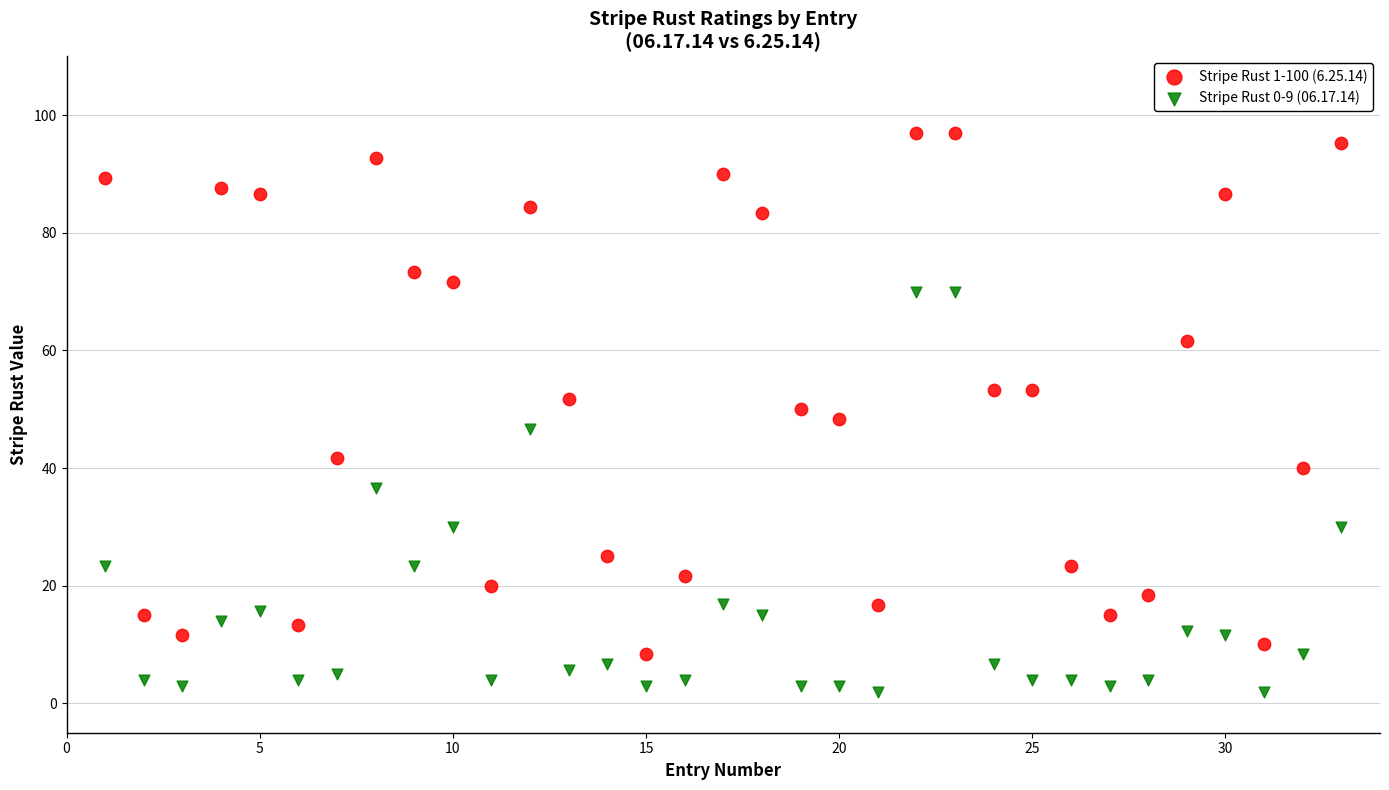

Which series reaches the minimum Y coordinate?

Stripe Rust 0-9 (06.17.14)